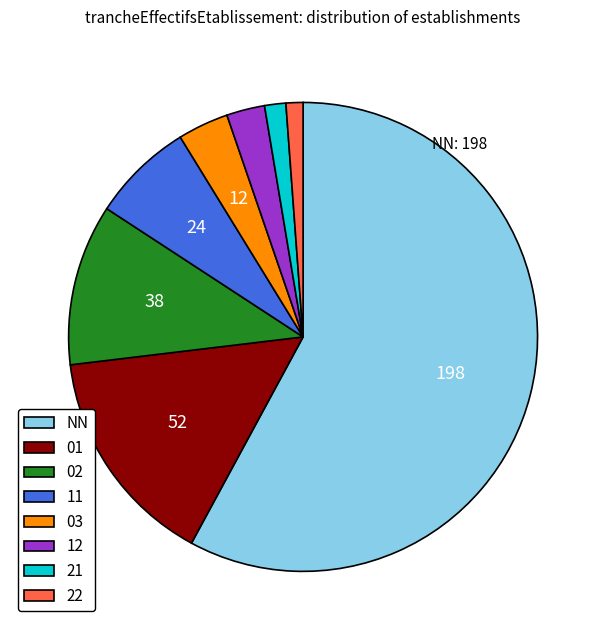

Is there any slice that represents more than half of the pie?

Yes